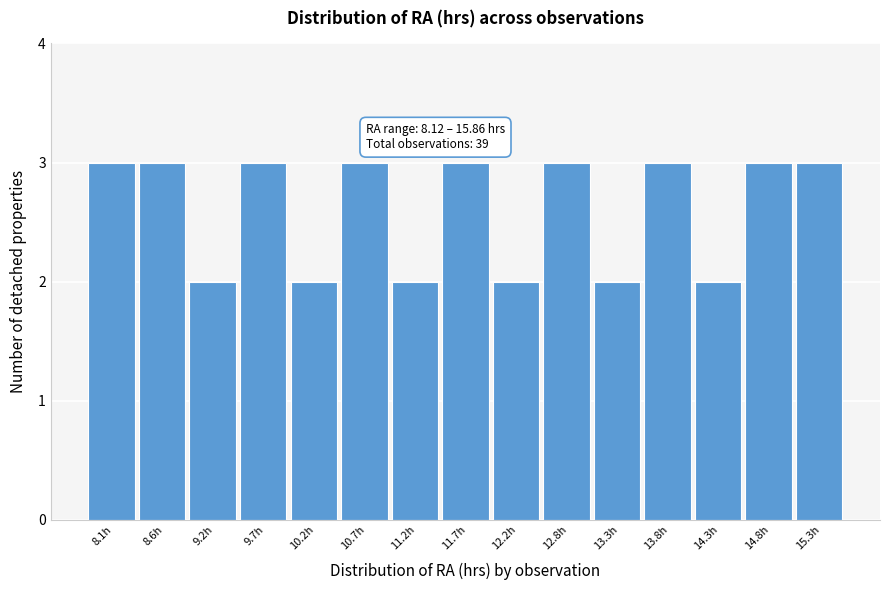

Reading left to right, what are all the values shown in this chart?

3	3	2	3	2	3	2	3	2	3	2	3	2	3	3